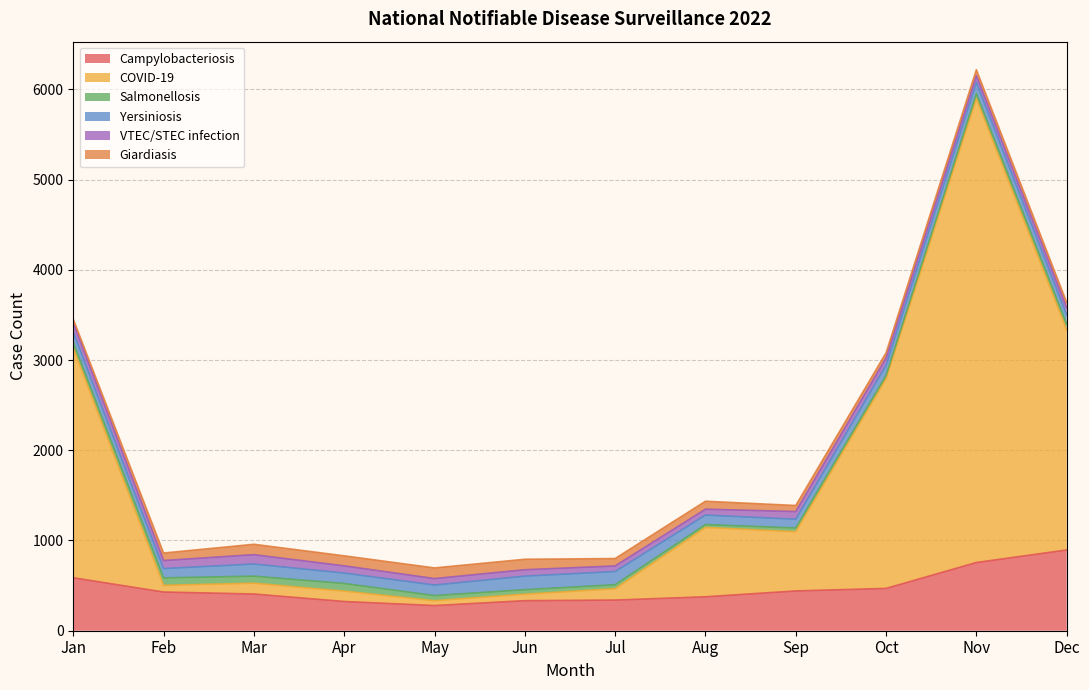

Reading left to right, what are all the values shown in this chart?

Campylobacteriosis: Jan=587	Feb=429	Mar=407	Apr=324	May=279	Jun=333	Jul=340	Aug=376	Sep=441	Oct=469	Nov=756	Dec=895
COVID-19: Jan=2547	Feb=74	Mar=120	Apr=115	May=54	Jun=72	Jul=126	Aug=769	Sep=656	Oct=2325	Nov=5142	Dec=2438
Salmonellosis: Jan=62	Feb=83	Mar=78	Apr=85	May=57	Jun=50	Jul=44	Aug=32	Sep=42	Oct=35	Nov=56	Dec=65
Yersiniosis: Jan=114	Feb=103	Mar=134	Apr=115	May=116	Jun=150	Jul=146	Aug=105	Sep=97	Oct=114	Nov=124	Dec=104
VTEC/STEC infection: Jan=102	Feb=89	Mar=104	Apr=80	May=72	Jun=71	Jul=62	Aug=65	Sep=85	Oct=80	Nov=74	Dec=78
Giardiasis: Jan=41	Feb=83	Mar=115	Apr=111	May=118	Jun=116	Jul=82	Aug=88	Sep=67	Oct=57	Nov=66	Dec=59